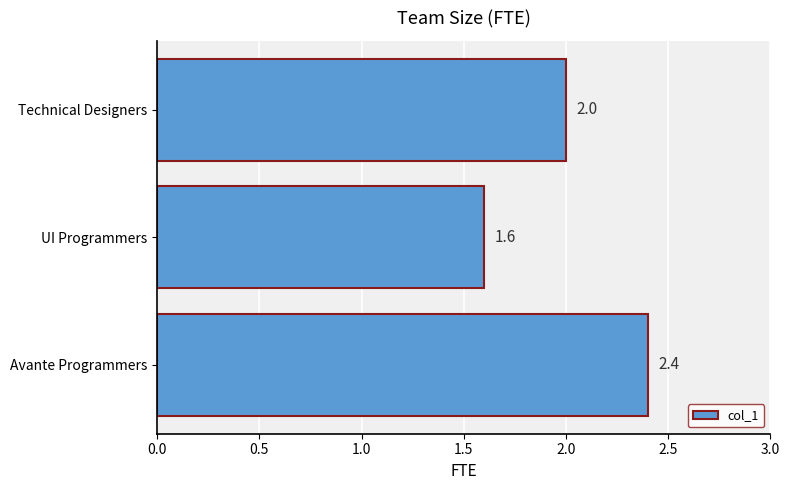

How many bars are there in total?

3